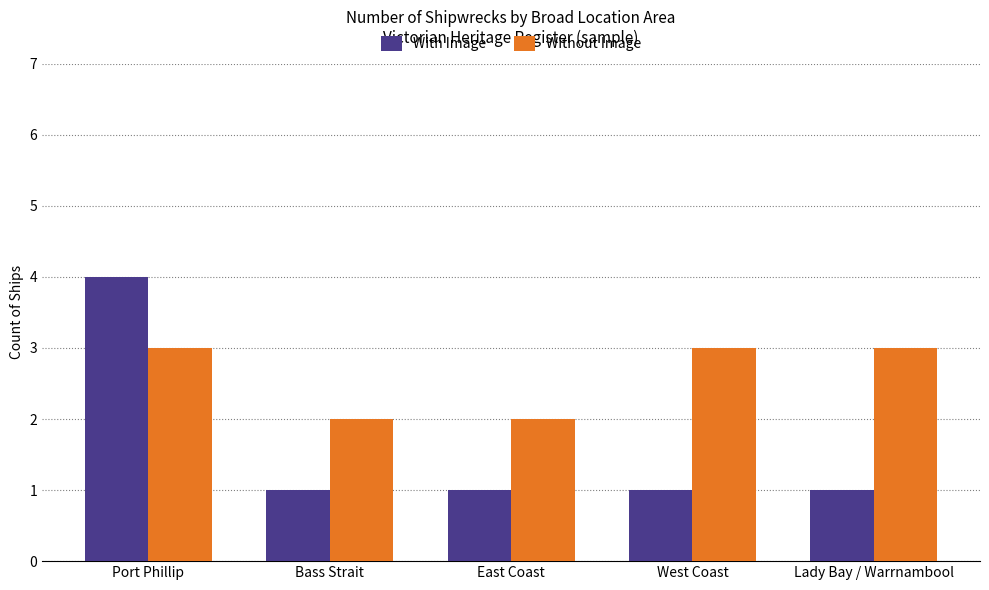

List the series in order of their overall mean, highest first.

Without Image, With Image